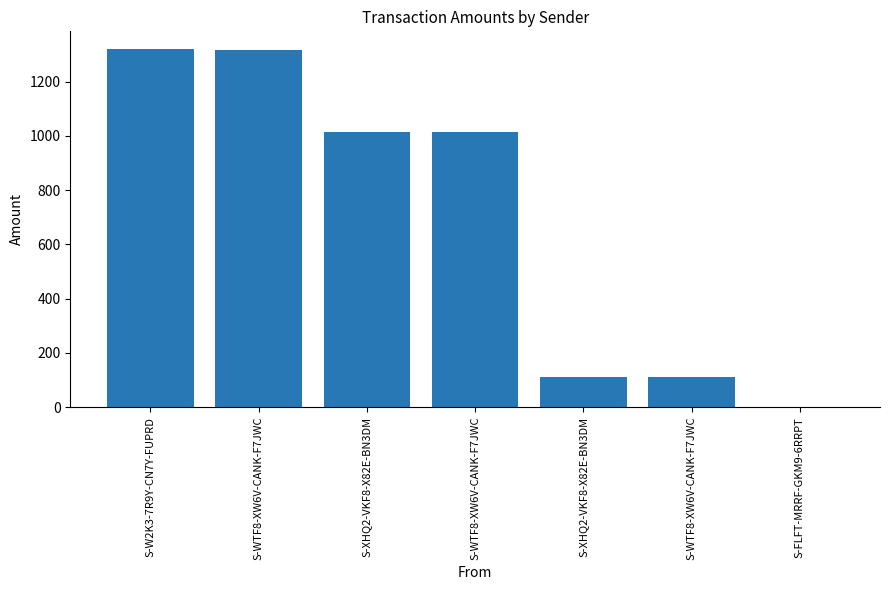

The value at S-FLFT-MRRF-GKM9-6RRPT is 1.0. True or false?

True